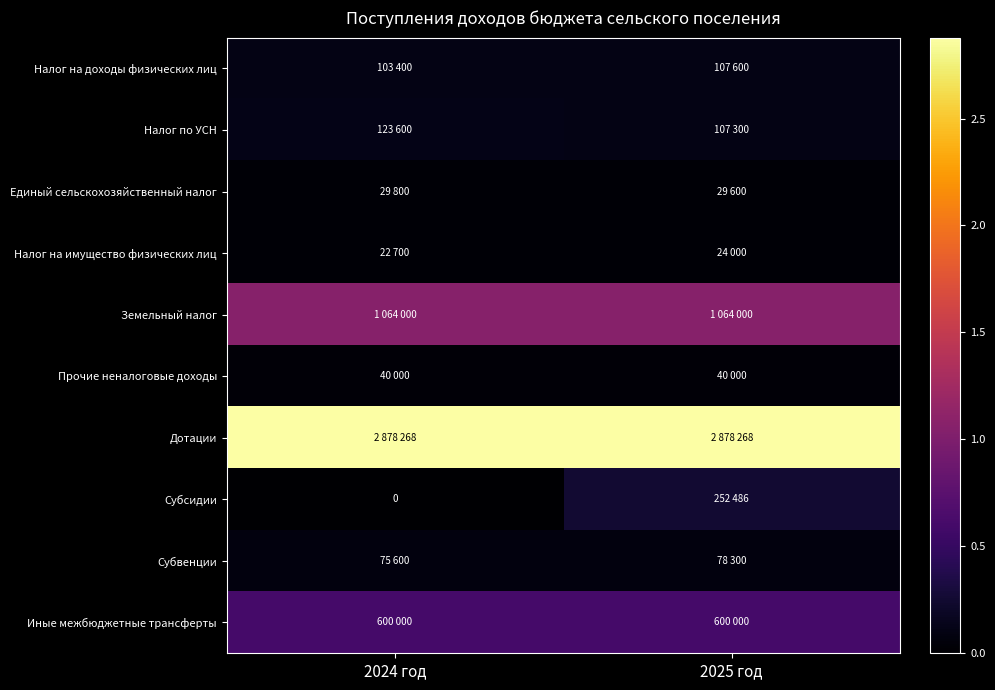

True or false: Иные межбюджетные трансферты has a value of 176685 at 2025 год.

False